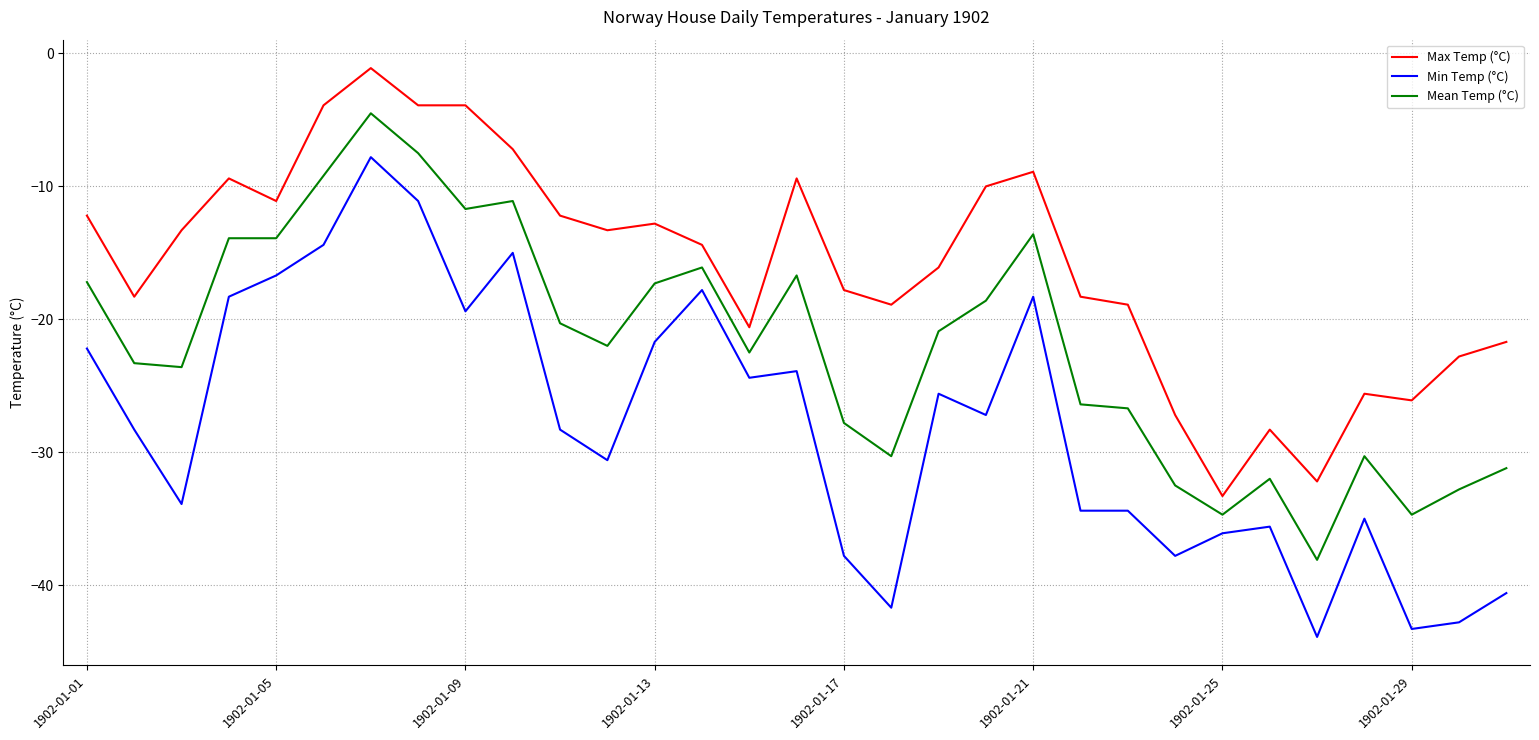

Which series has the widest spread of values?

Min Temp (°C)